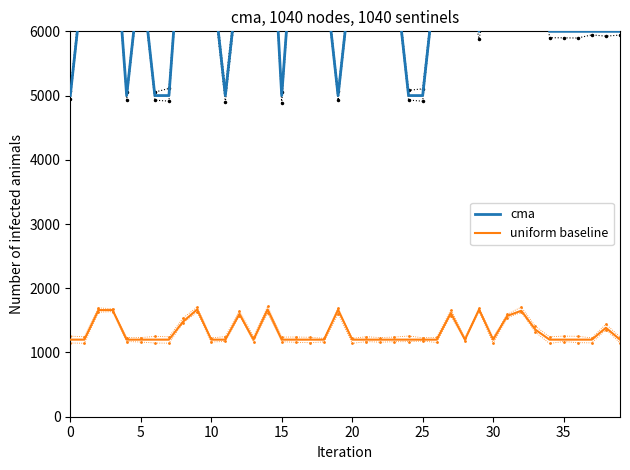

True or false: cma and uniform baseline intersect in this chart.

False